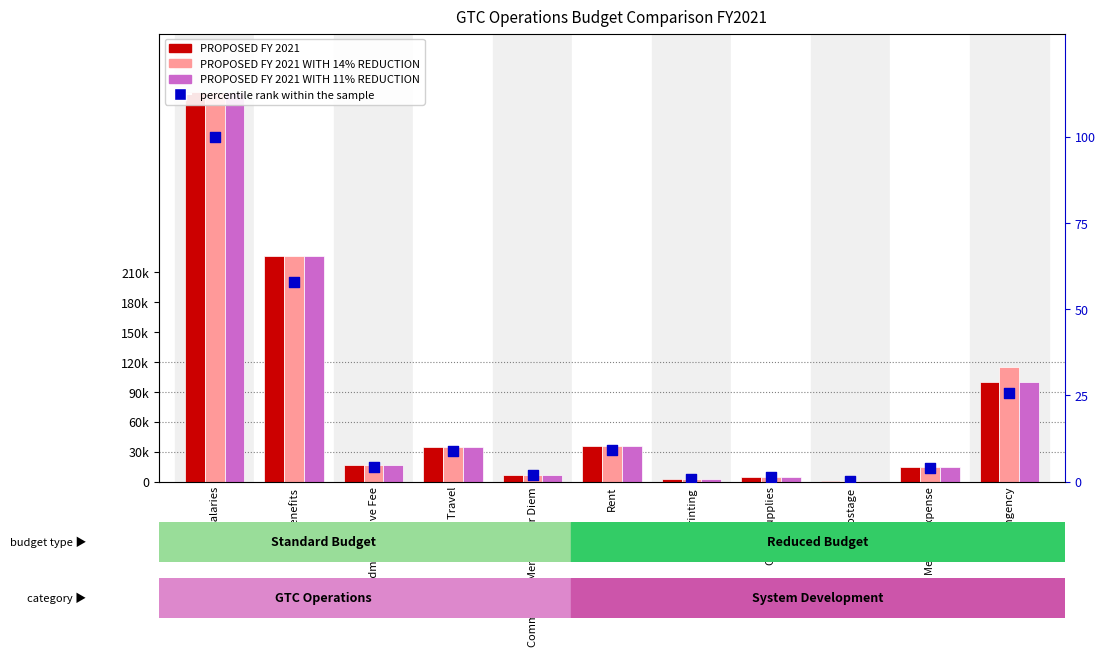

Which series reaches the maximum Y coordinate?

PROPOSED FY 2021